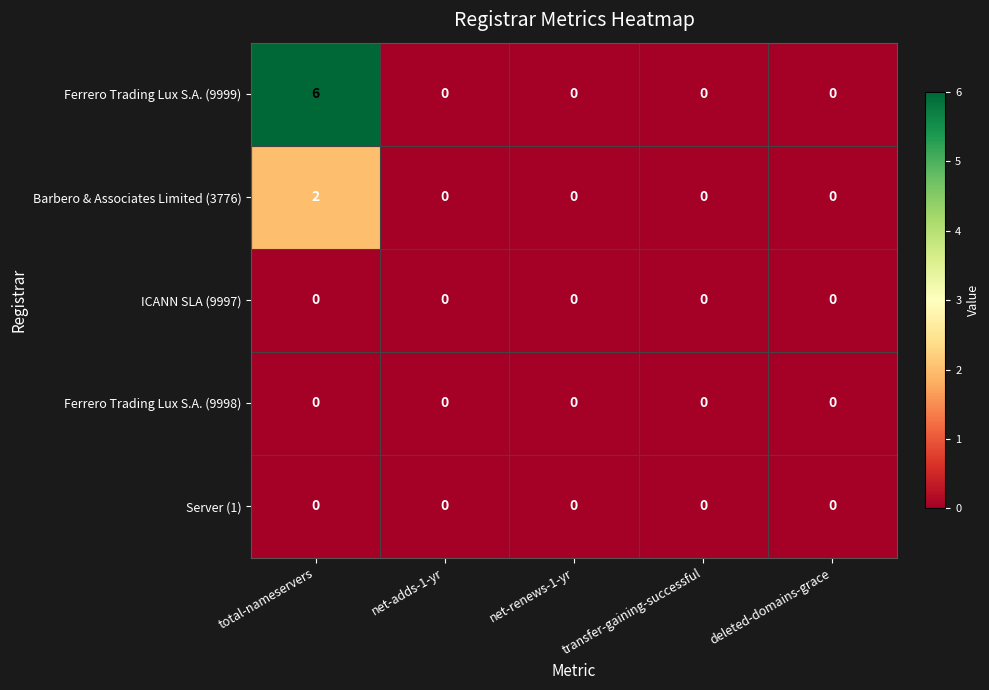

Count the Ferrero Trading Lux S.A. (9999) values in the range 0 to 1.

4